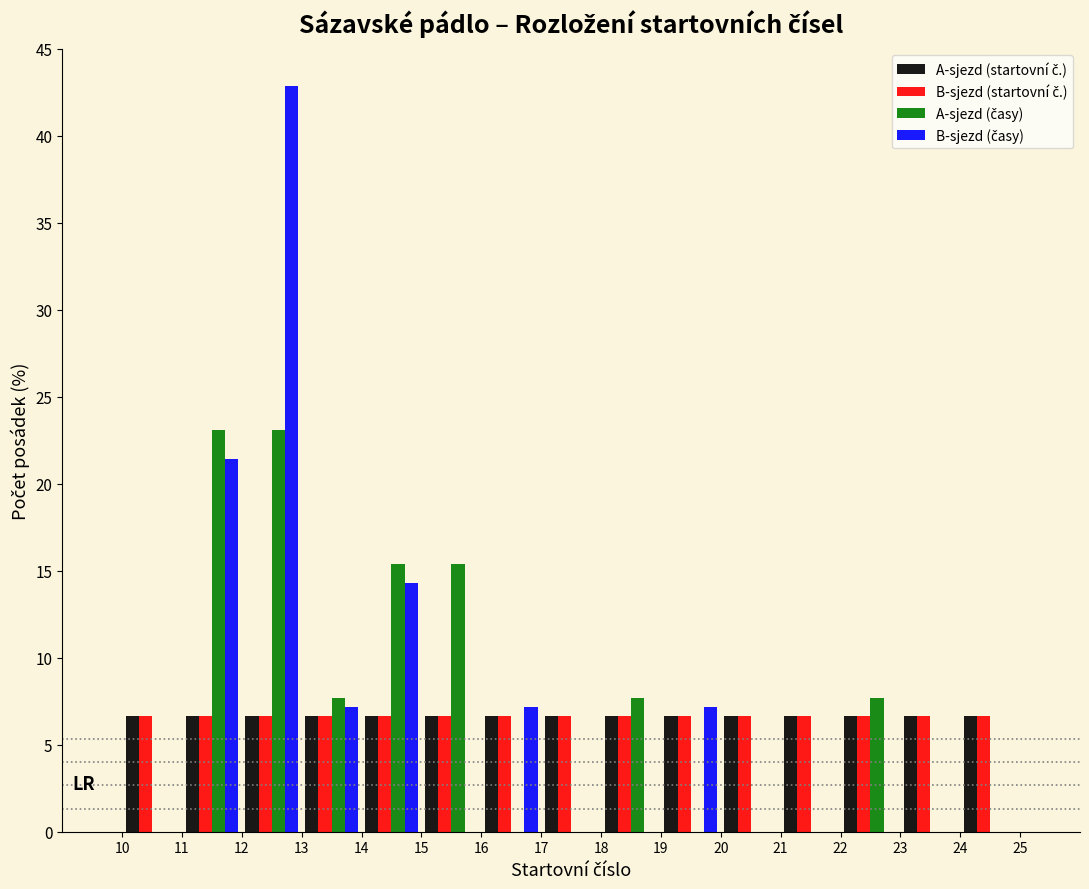

What is the height of the A-sjezd (časy) bar covering 15 to 16 on the x-axis? The values are not printed on the chart, so give them approximately, as read against the axis.

15.5